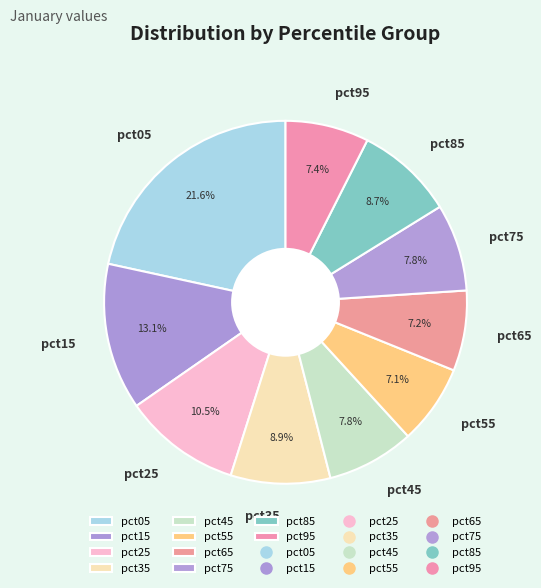

What is the ratio of the value at pct85 to the value at pct05?

0.4